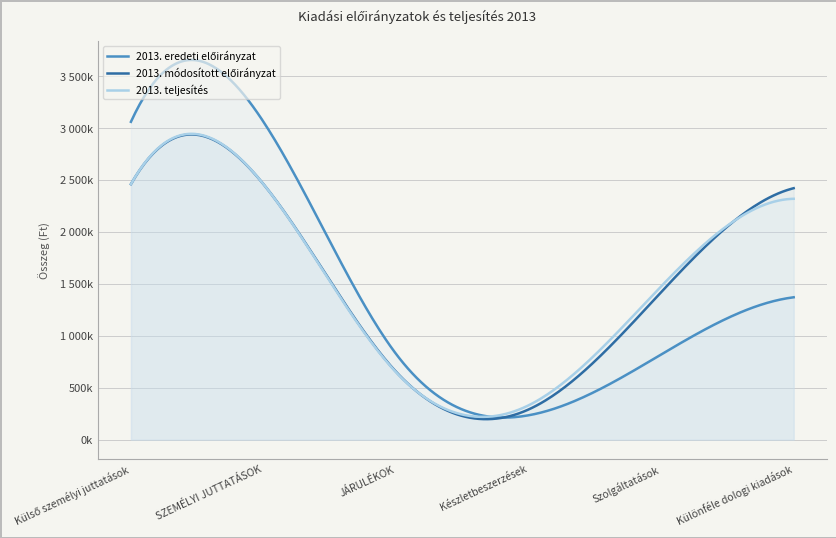

Where is the first local minimum for 2013. módosított előirányzat?

Készletbeszerzések